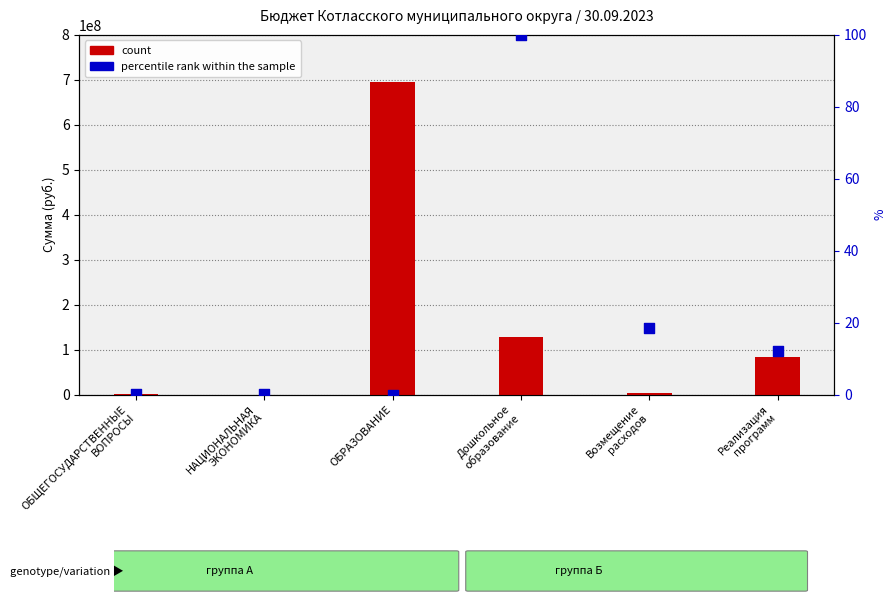

What is the total value across all series at ОБРАЗОВАНИЕ?

694776047.8